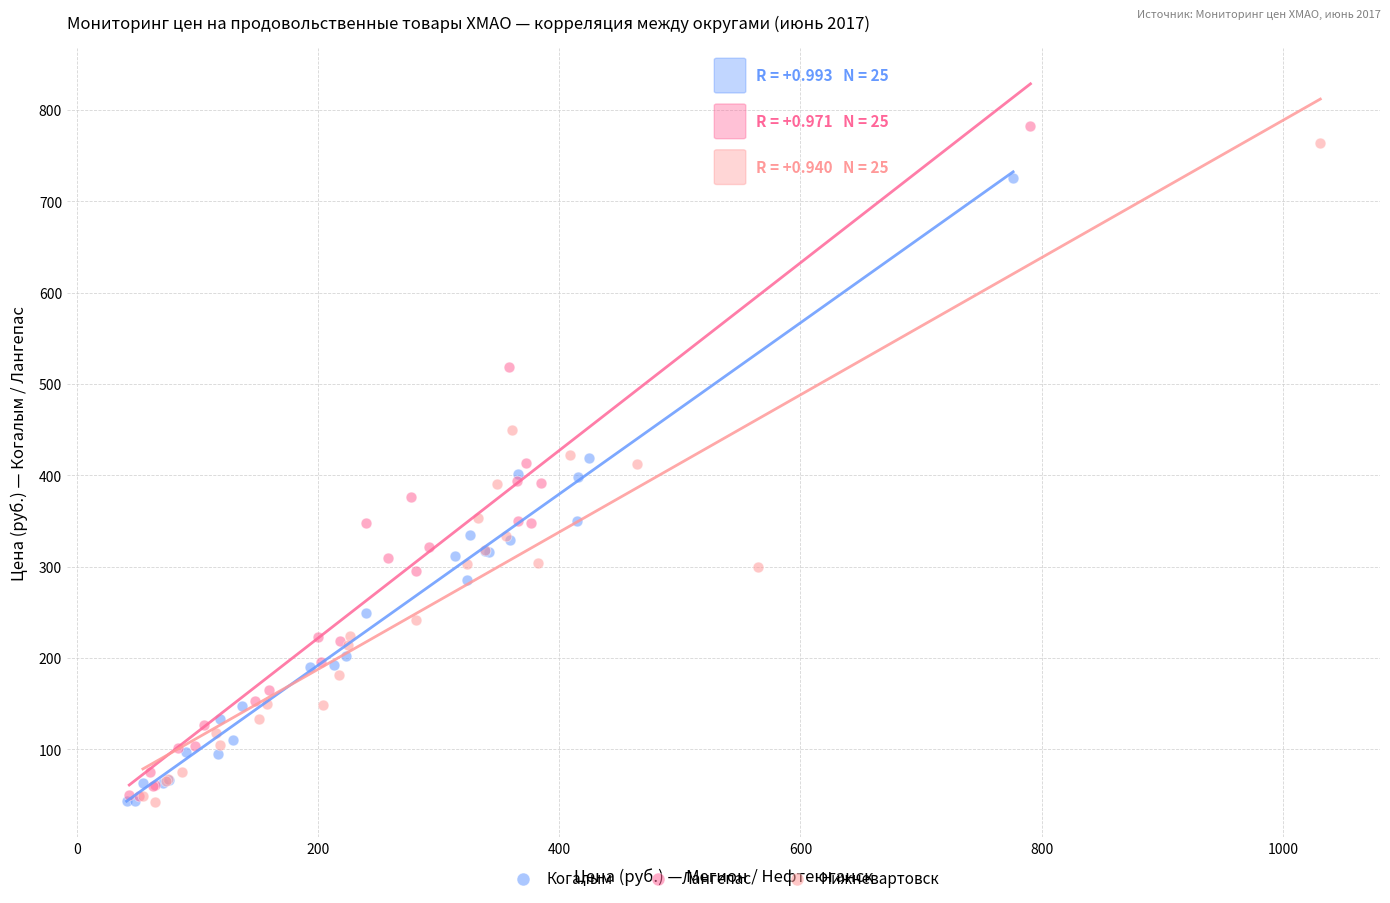

Which series has the largest Y range (max minus min)?

Лангепас